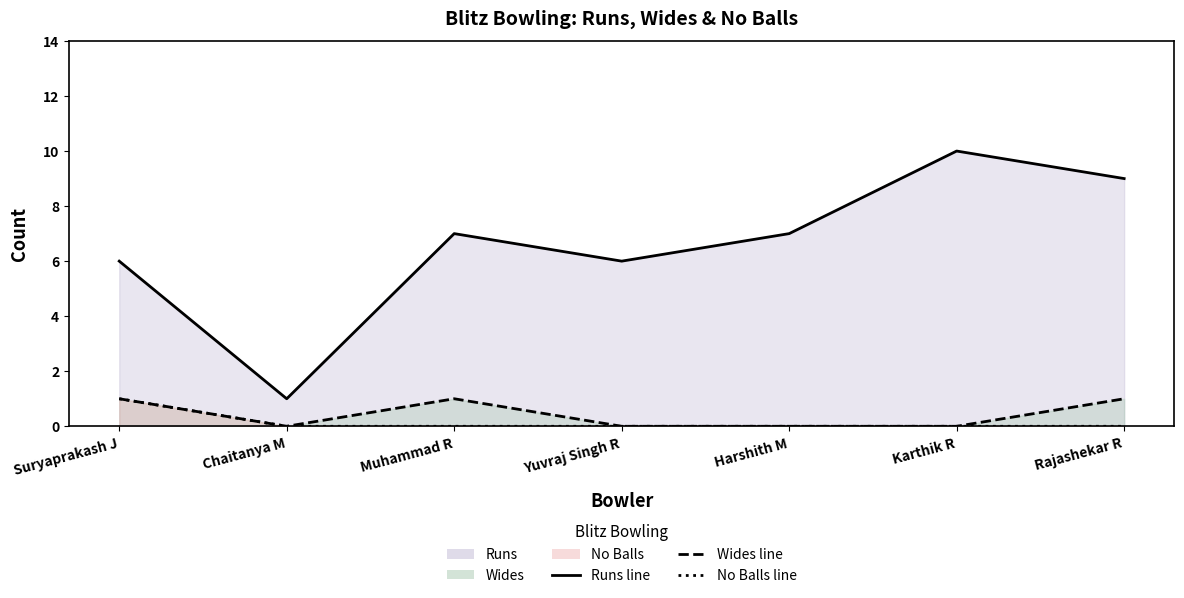

The value of Wides at Suryaprakash J is 1. True or false?

True